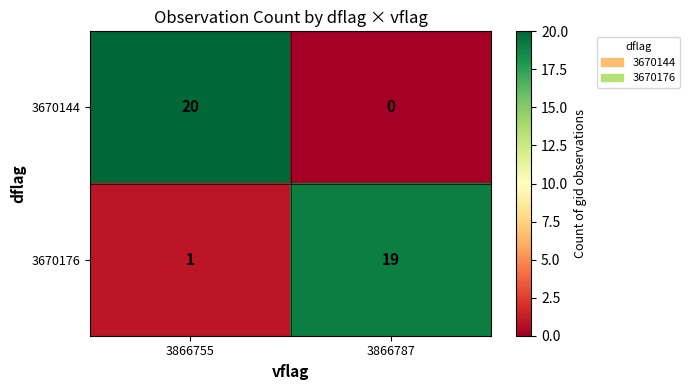

What value does the 3670176 series have at 3866787?

19